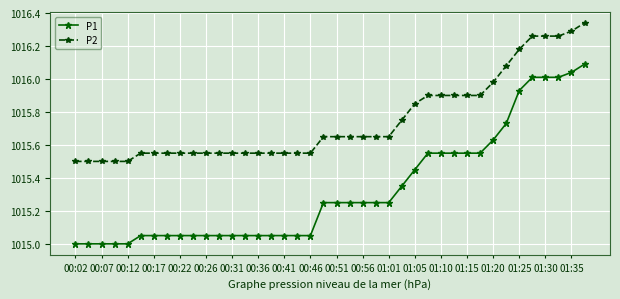

Which series has the widest spread of values?

P1